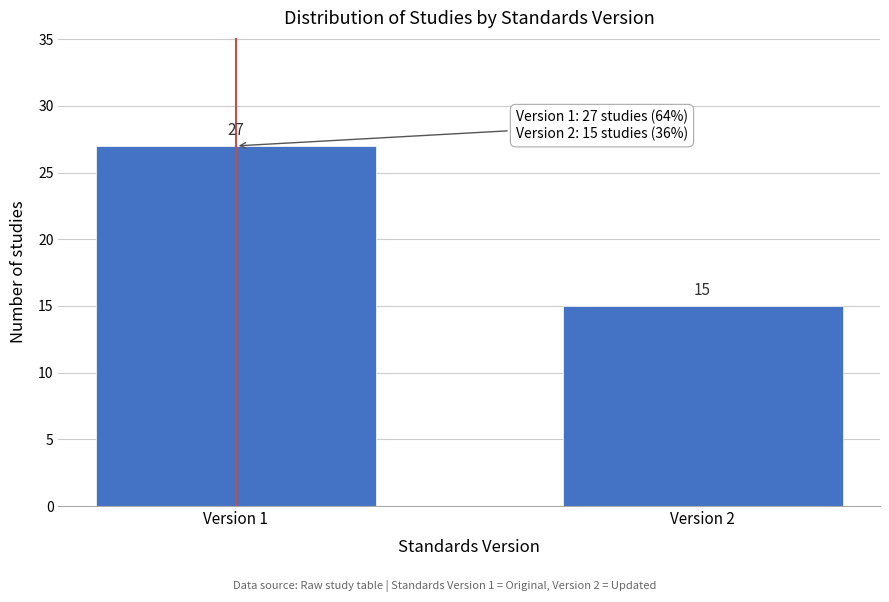

Reading left to right, extract all data points from this chart.

27	15